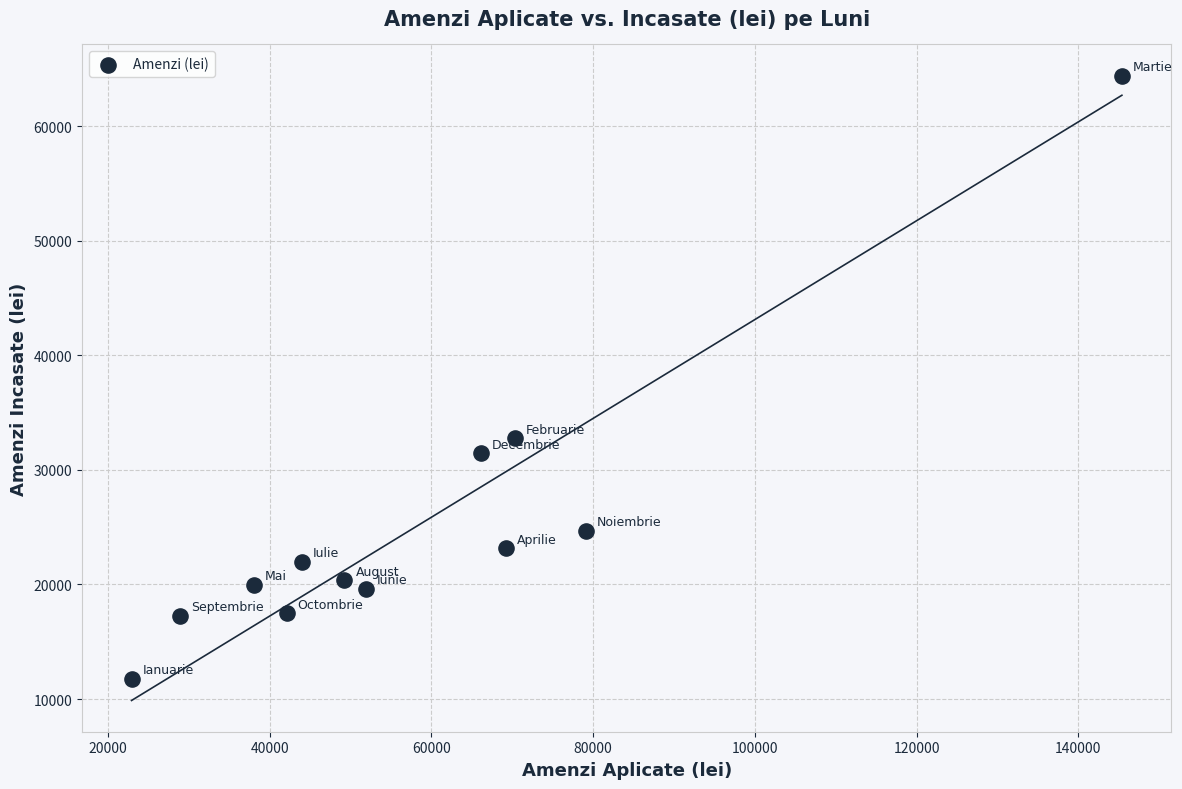

What is the range of Y values (max minus min)?

52633.2